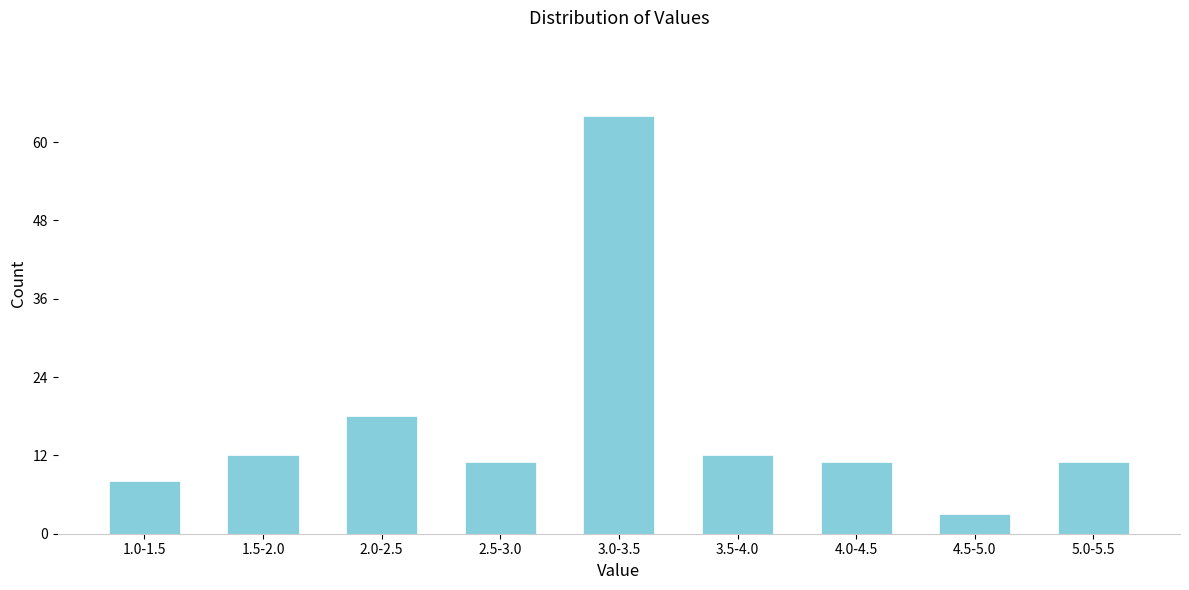

Reading left to right, list all the values displayed in this chart.

8	12	18	11	64	12	11	3	11